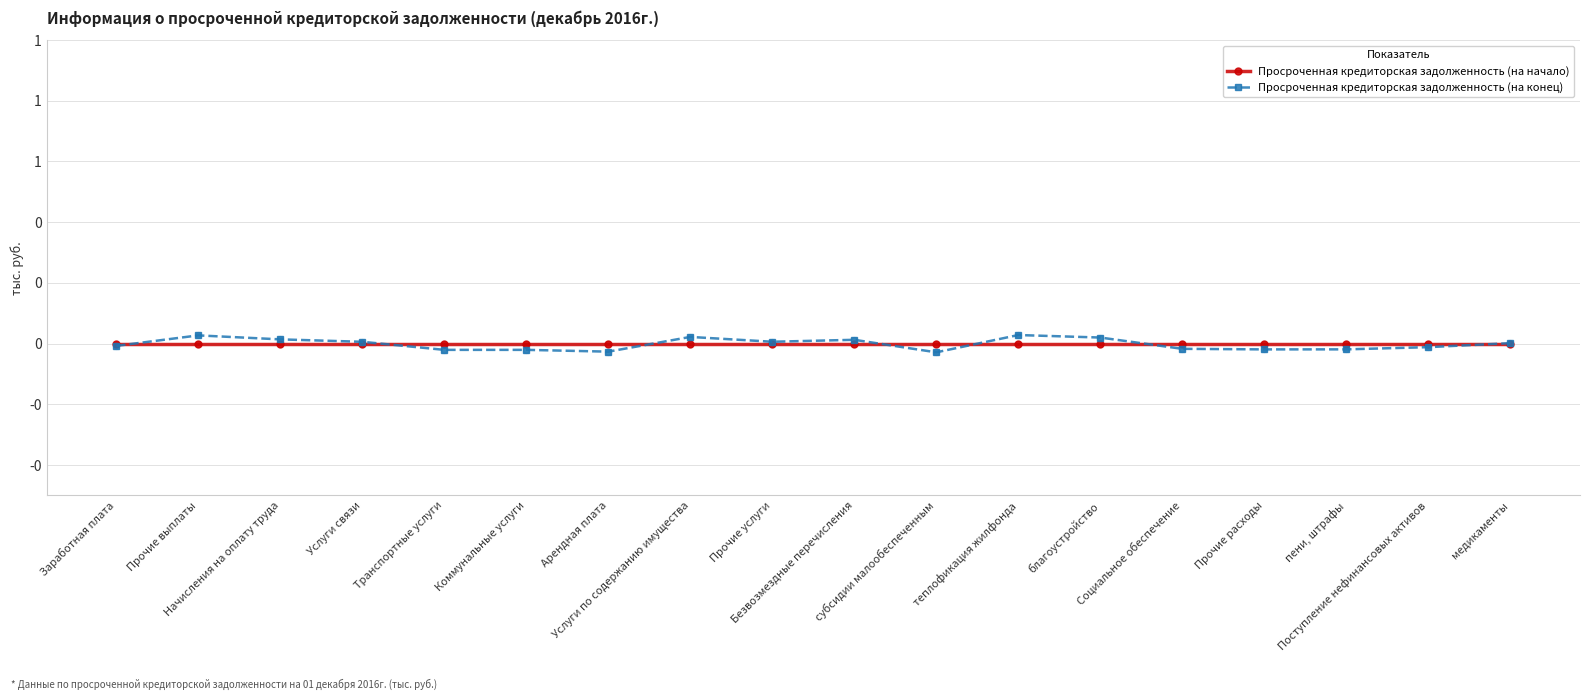

Which series has the largest total across all categories?

Просроченная кредиторская задолженность (на начало)